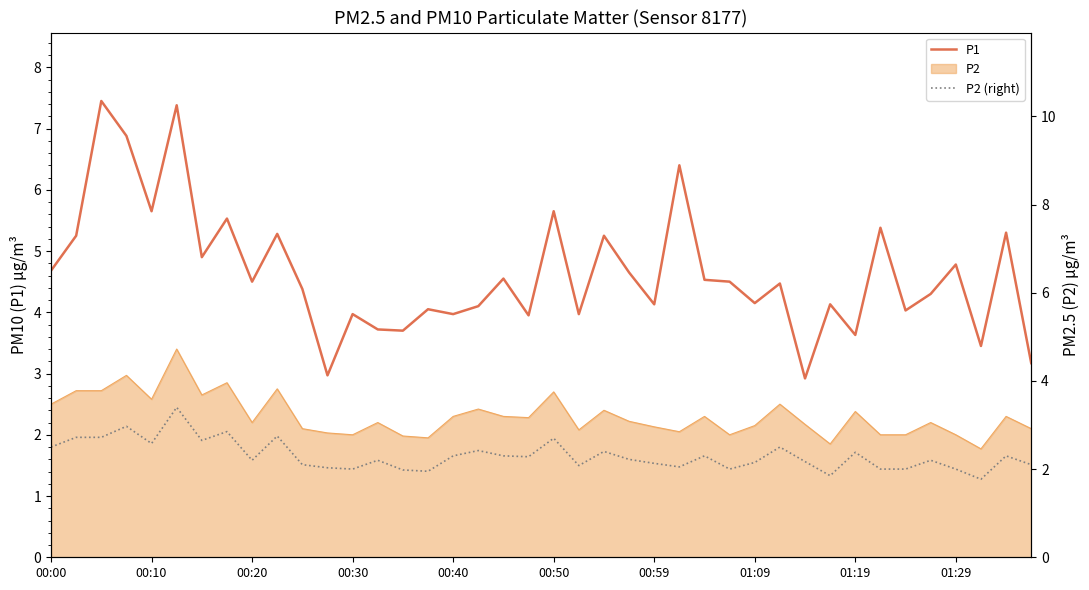

At how many categories does at least one series exceed 3?

38